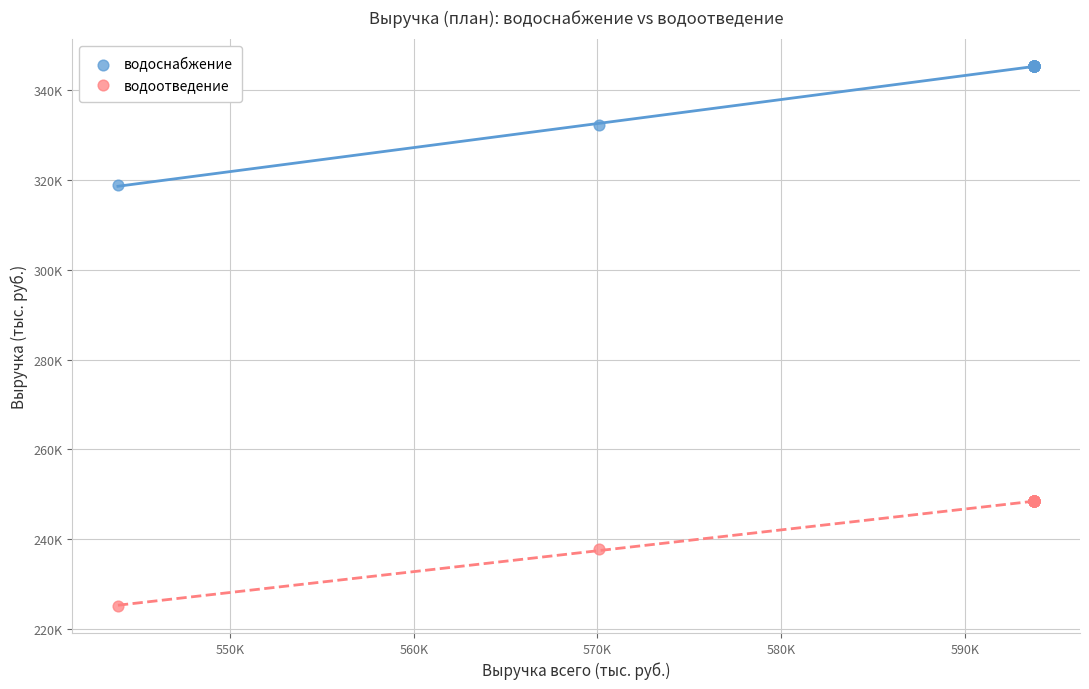

What are all the series names shown in the legend?

водоснабжение, водоотведение